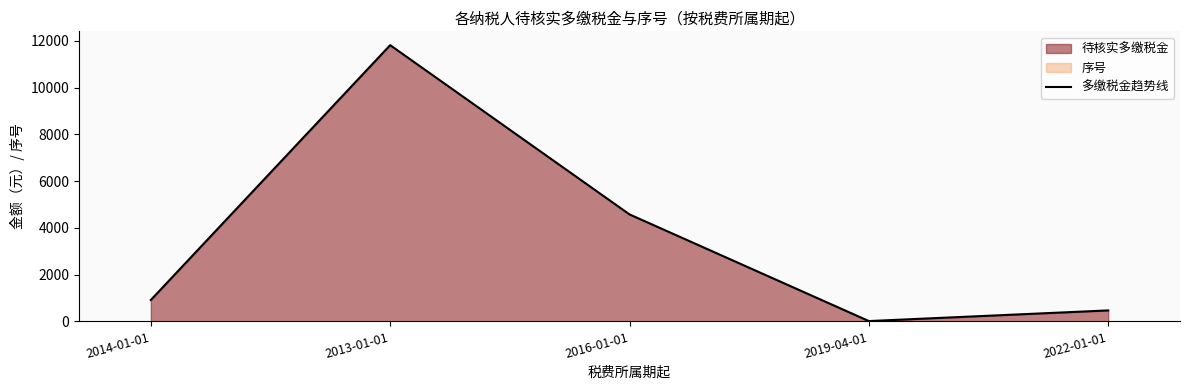

What is the approximate value at 2019-04-01?

14.4